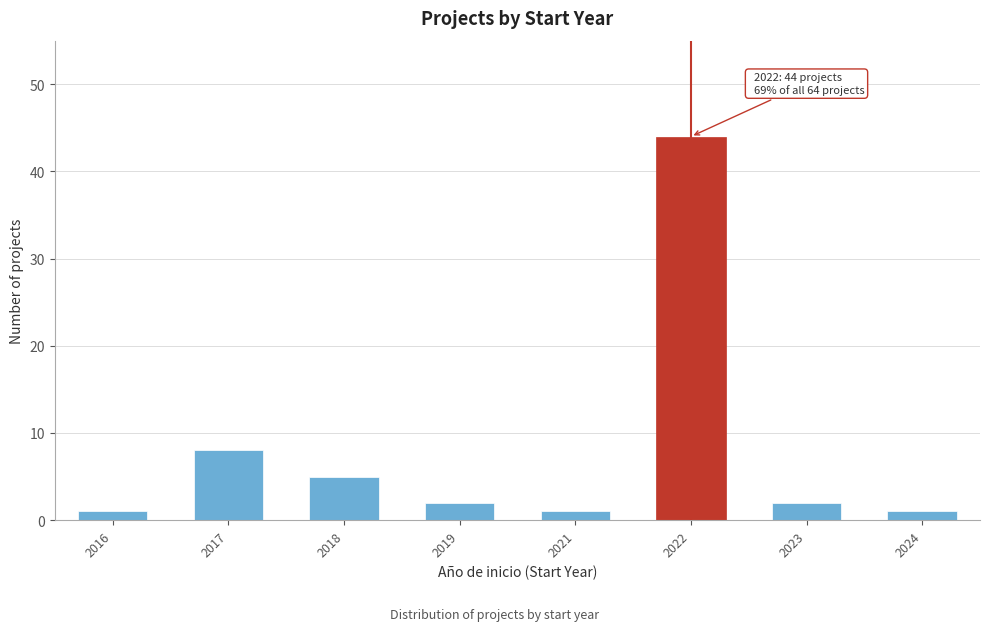

Reading left to right, transcribe all the data shown in this chart.

1	8	5	2	1	44	2	1